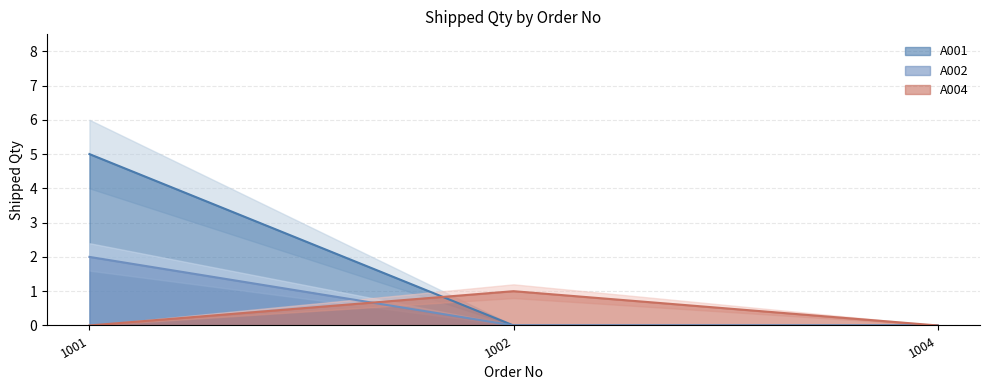

How many data points in A002 are less than 2?

1